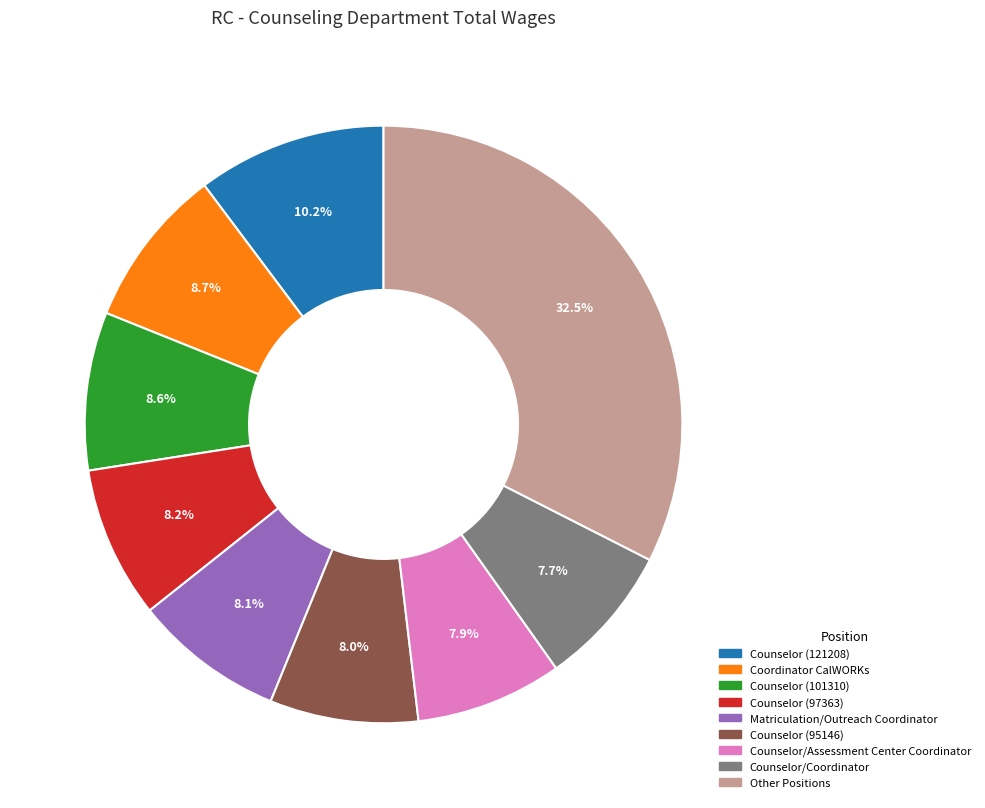

Does any single category account for the majority?

No